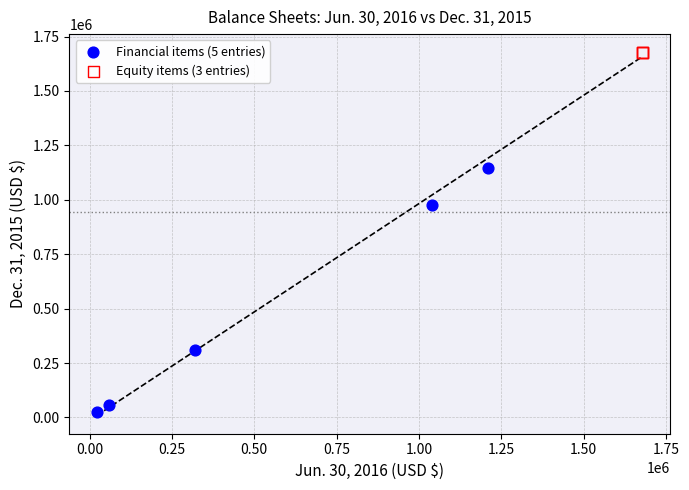

Which series reaches the minimum Y coordinate?

Financial items (5 entries)